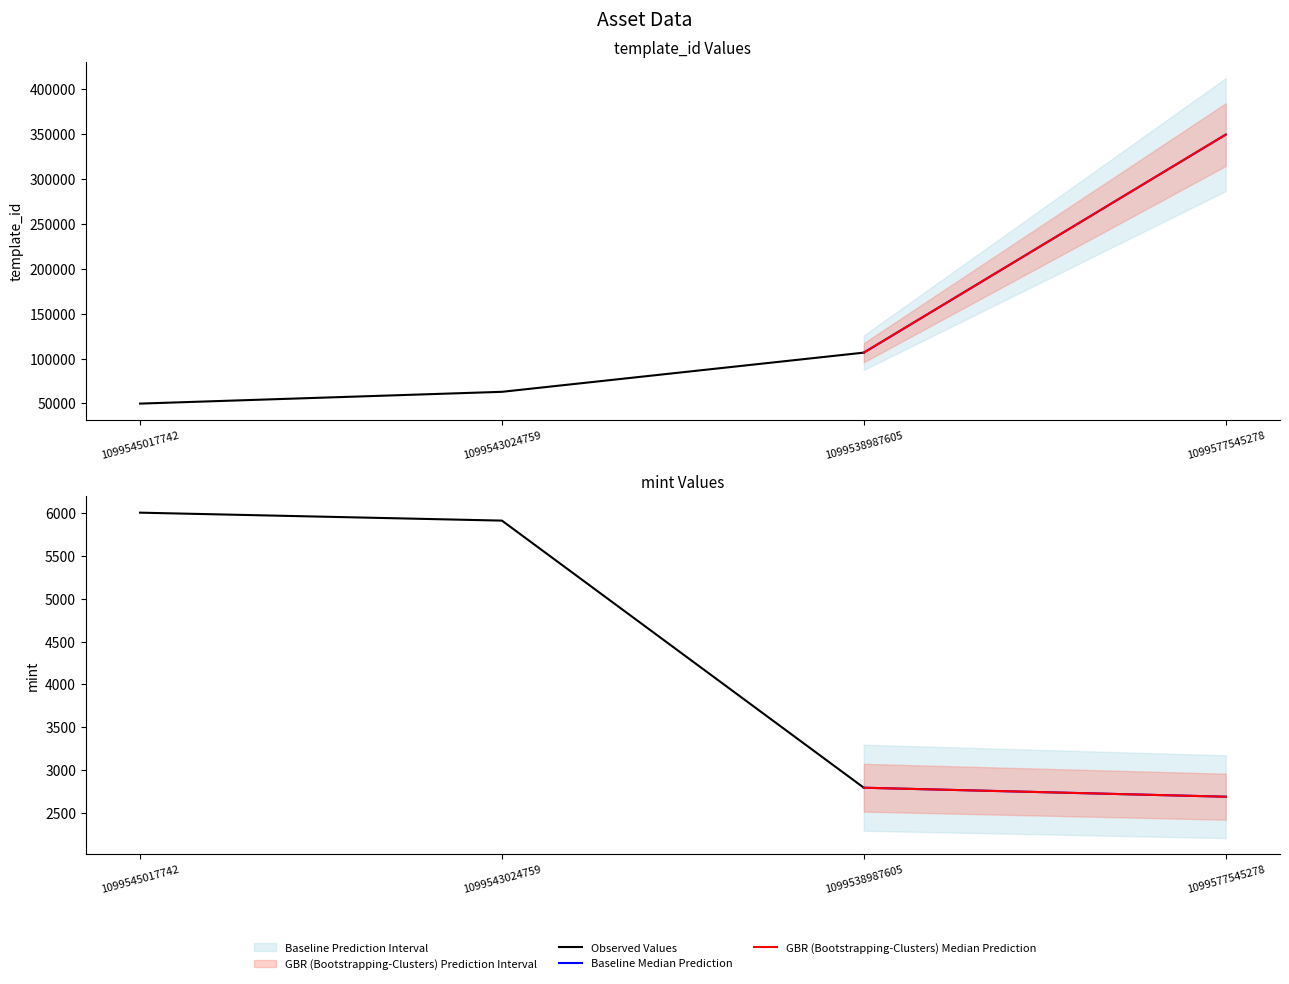

What is the sum of all mint values?

17404